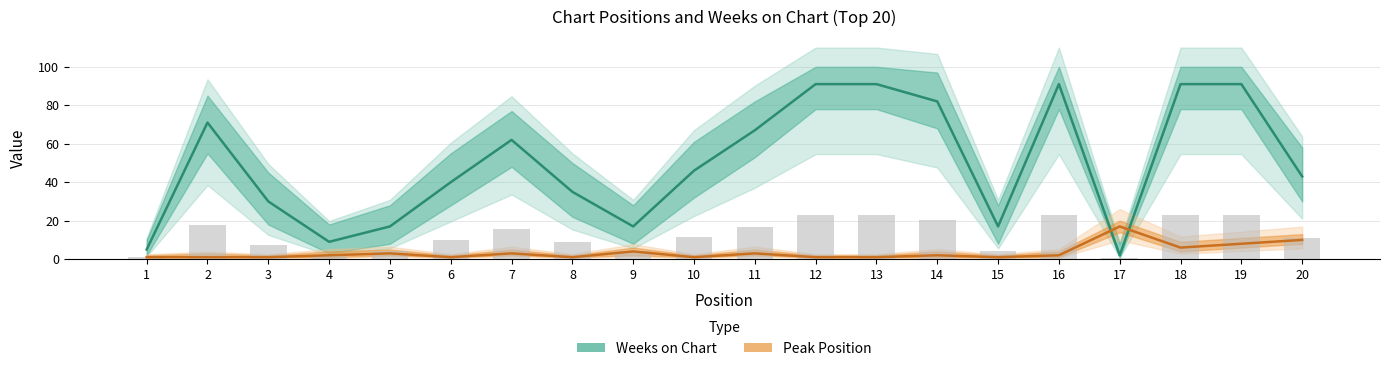

Where is Peak Position nearest to the value 9?

19